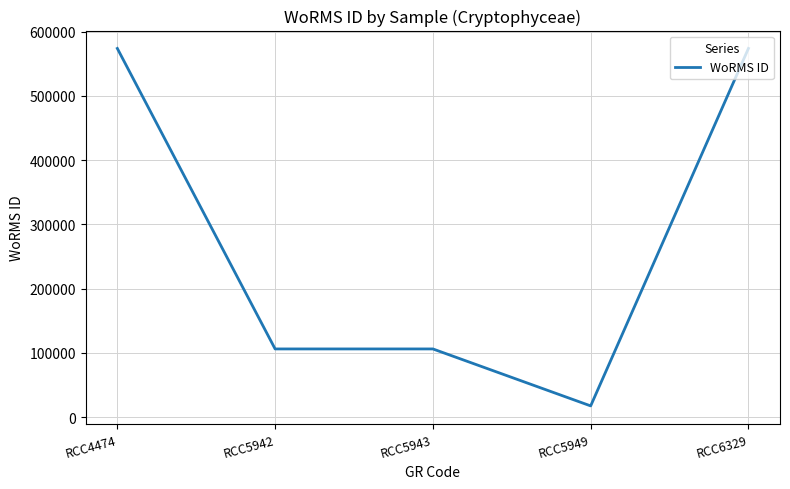

True or false: the data has more than 2 interior local peaks.

False